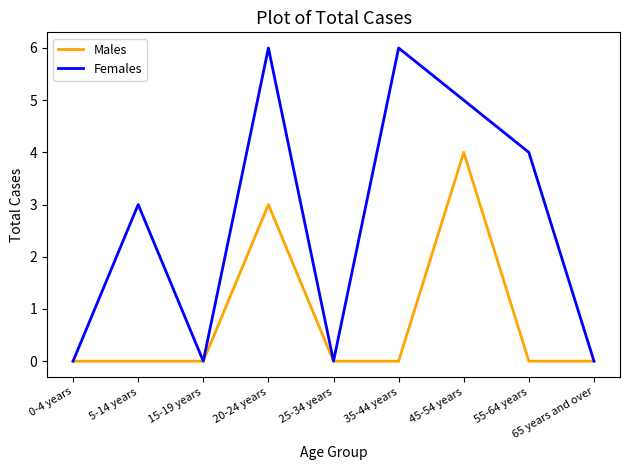

How many distinct data groups are displayed?

2